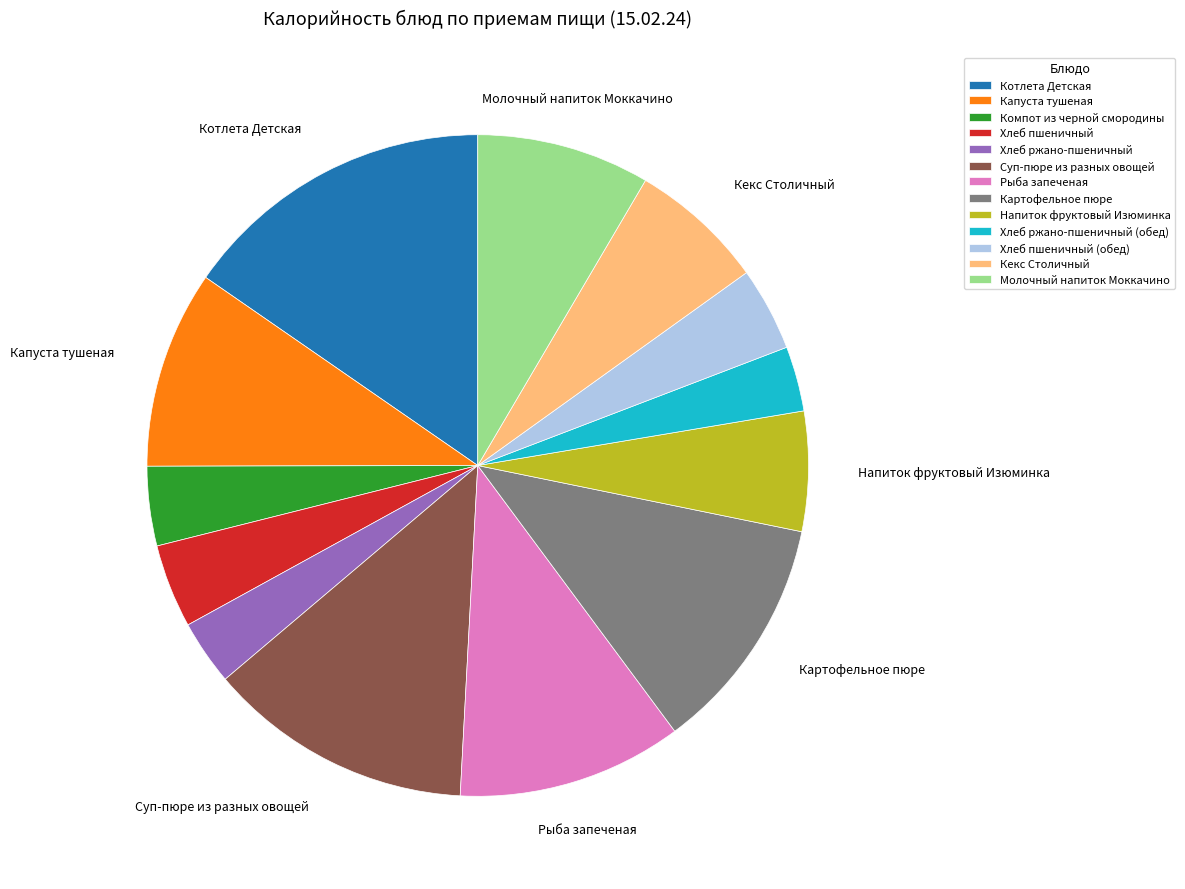

The Капуста тушеная slice represents 10% of the pie. True or false?

True